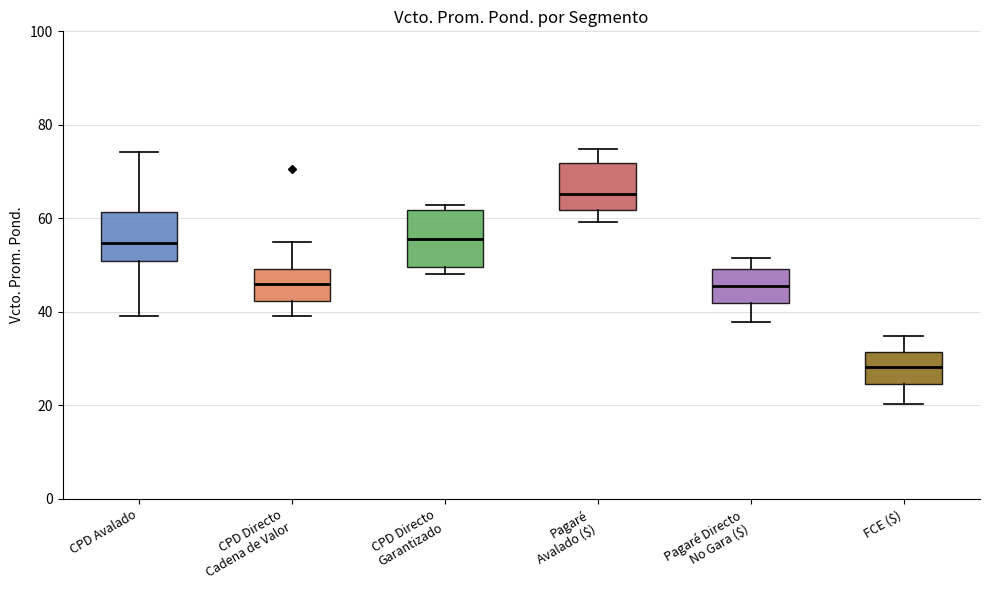

Which box's median line is the lowest?

FCE ($)